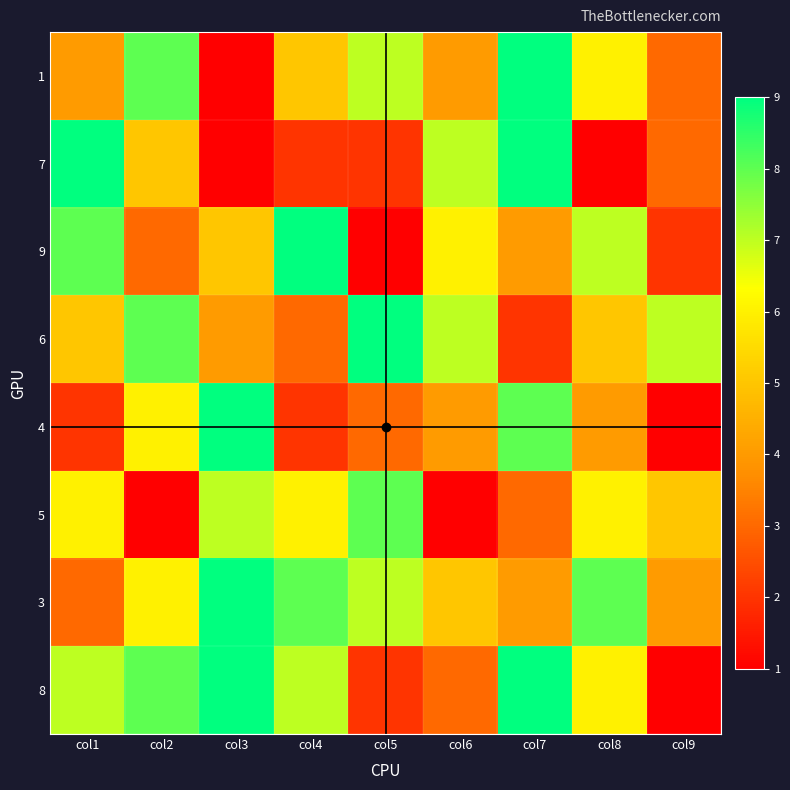

What is the total value across all series at col5?

39